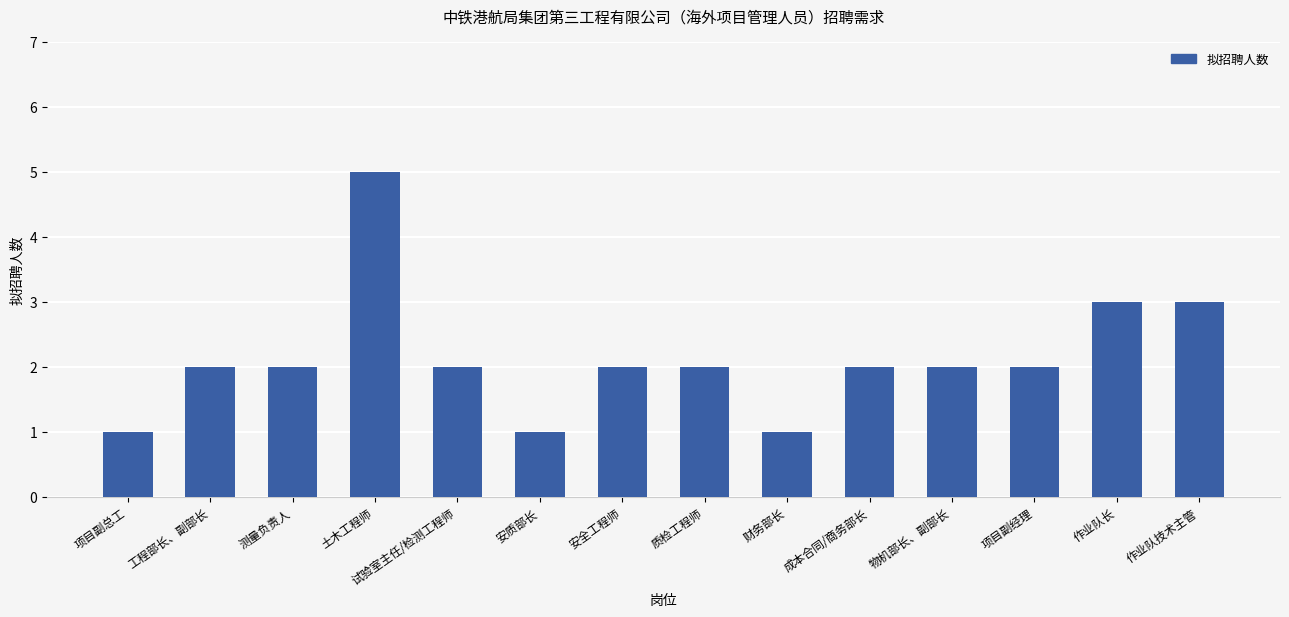

Reading right to left, extract all data points from this chart.

作业队技术主管=3	作业队长=3	项目副经理=2	物机部长、副部长=2	成本合同/商务部长=2	财务部长=1	质检工程师=2	安全工程师=2	安质部长=1	试验室主任/检测工程师=2	土木工程师=5	测量负责人=2	工程部长、副部长=2	项目副总工=1